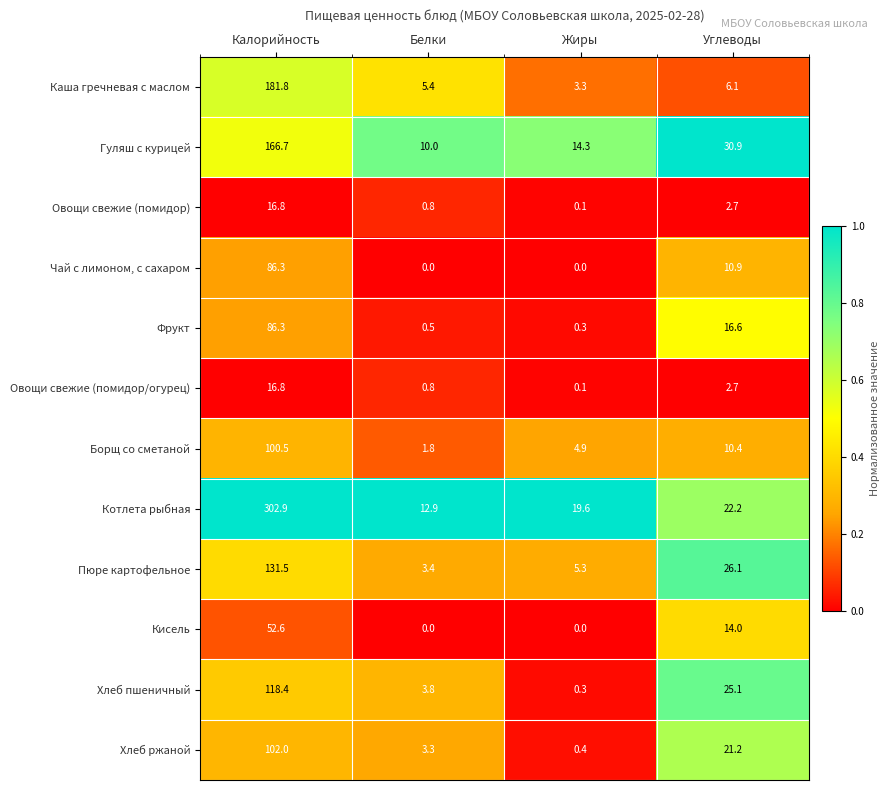

What is the difference between the highest and lowest values at Жиры?

19.6